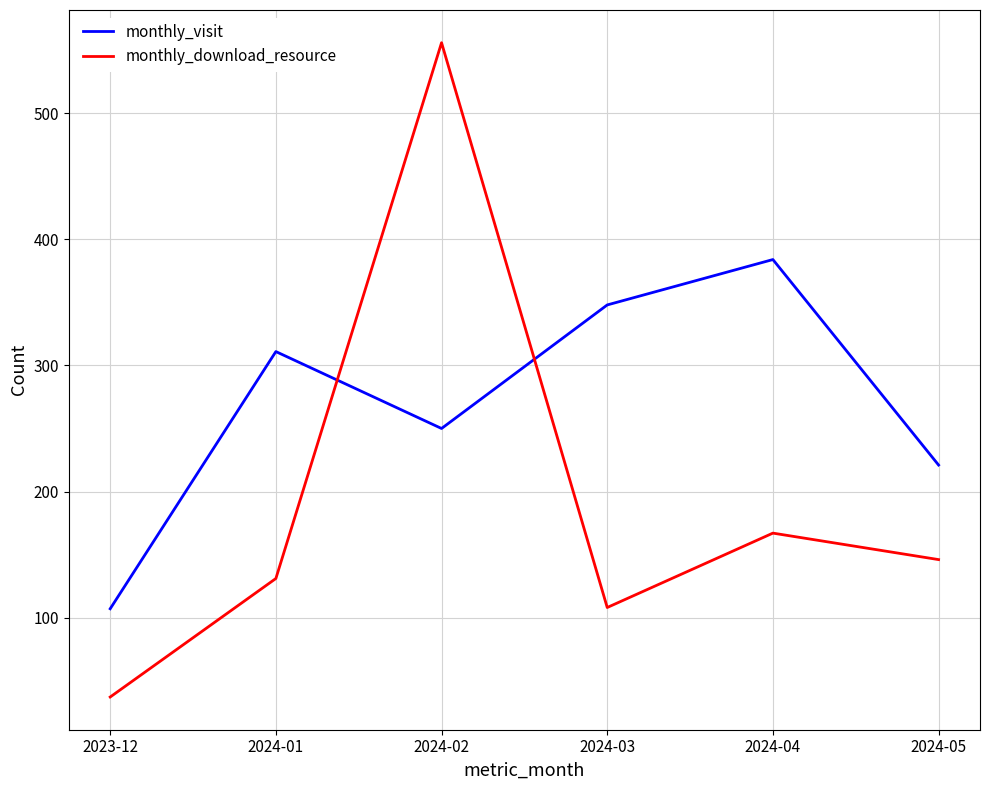

Reading left to right, transcribe all the data shown in this chart.

monthly_visit: 107	311	250	348	384	221
monthly_download_resource: 37	131	556	108	167	146